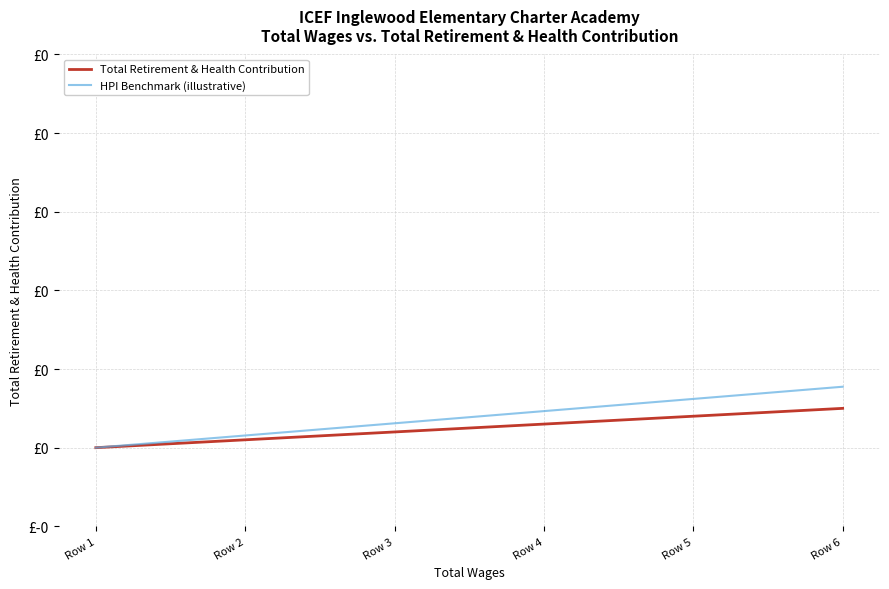

True or false: HPI Benchmark (illustrative) and Total Retirement & Health Contribution intersect in this chart.

False